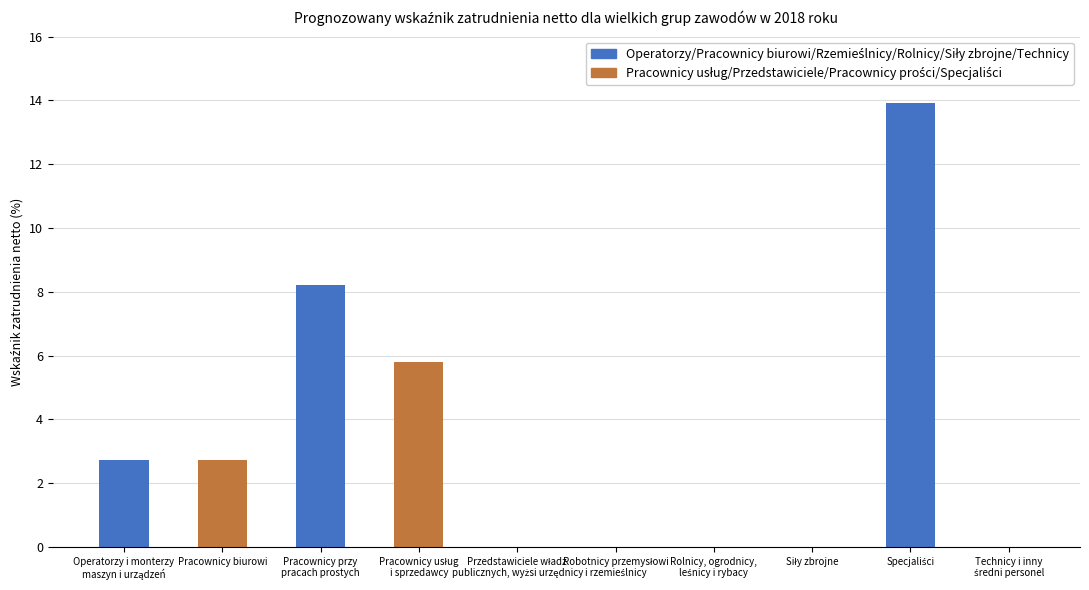

What is the approximate value at Pracownicy biurowi?

2.7